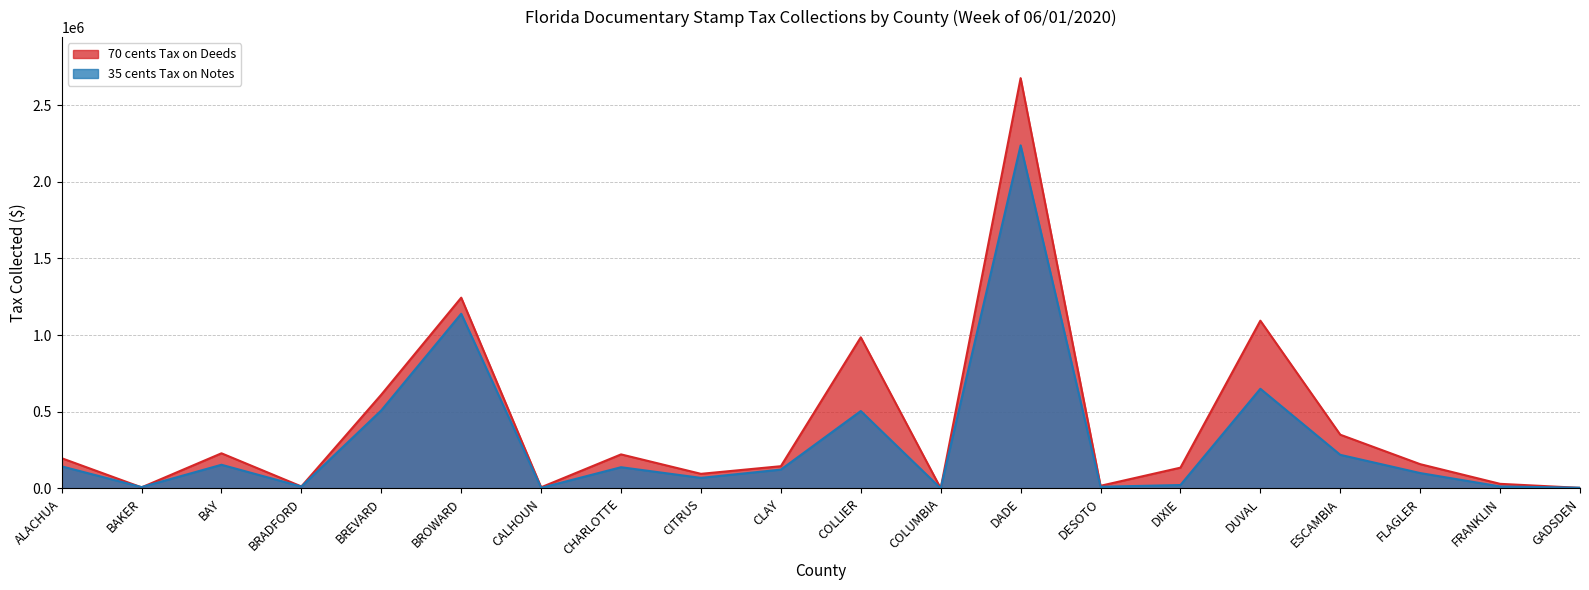

Where do 35 cents Tax on Notes and 70 cents Tax on Deeds first cross each other?

ALACHUA and BAKER